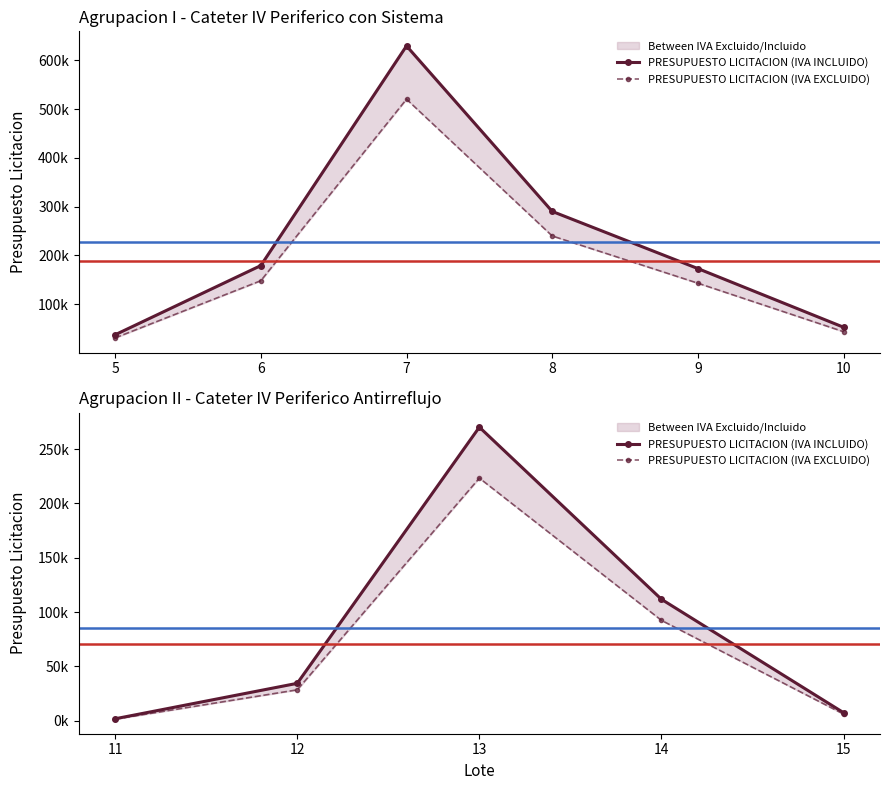

True or false: PRESUPUESTO LICITACION (IVA EXCLUIDO) and PRESUPUESTO LICITACION (IVA INCLUIDO) cross at least once.

False